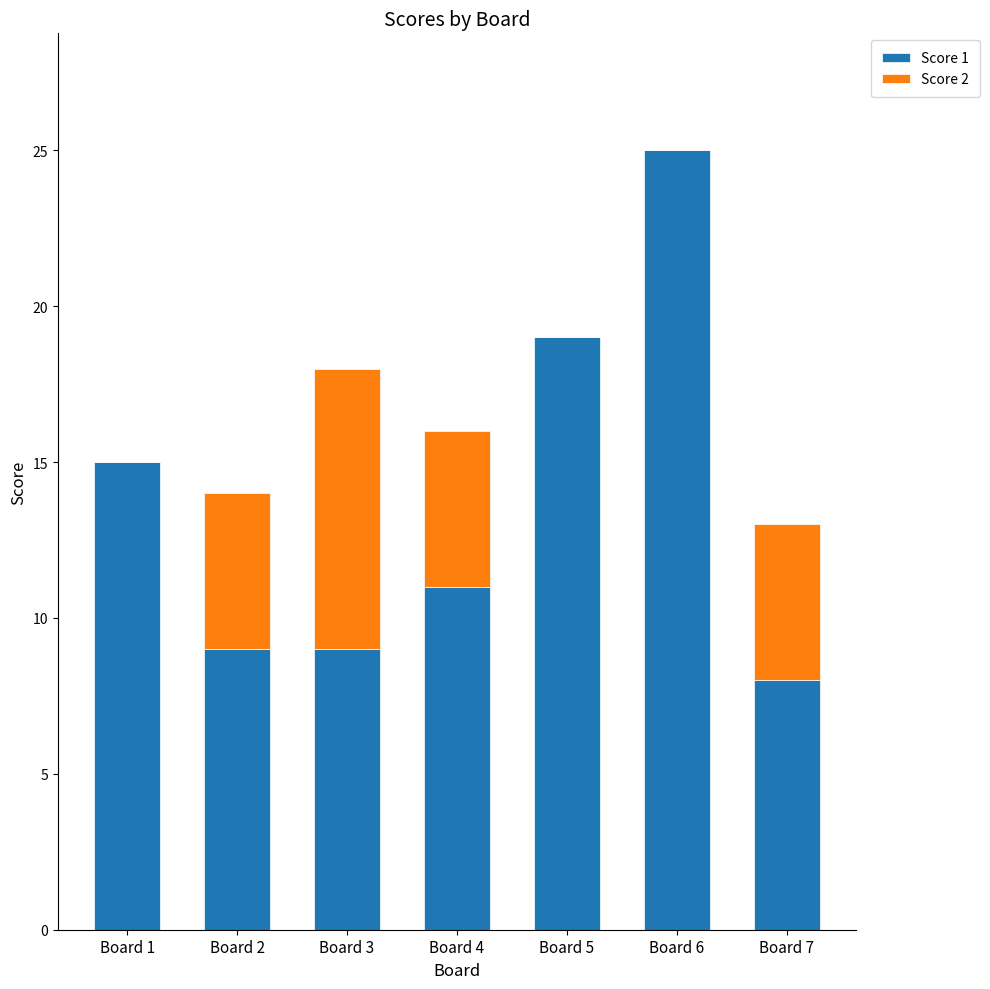

What is the sum of all Score 1 values?

96